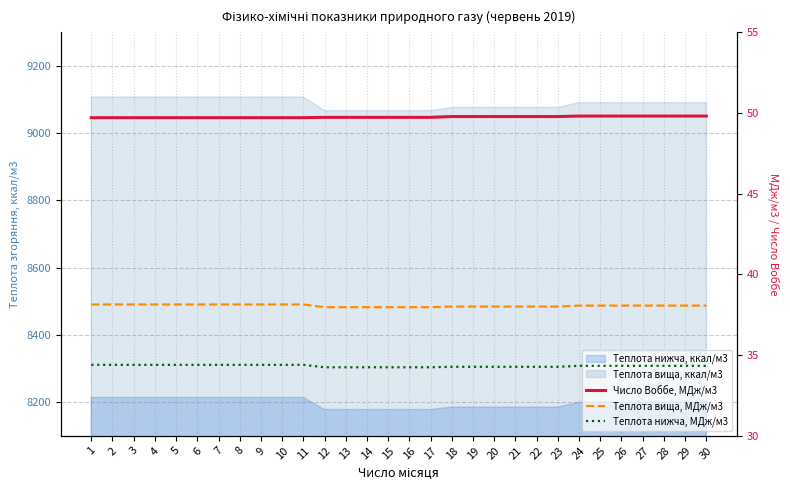

What is the sum of the Теплота вища, МДж/м3 values at 28 and 20?

76.1